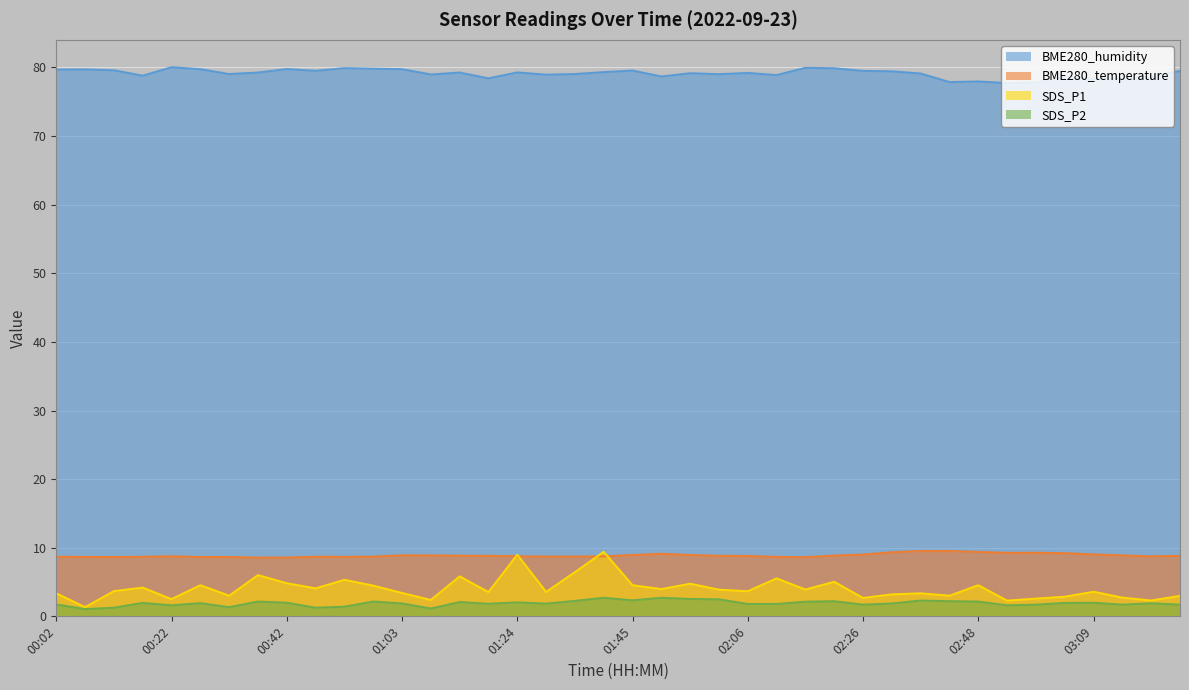

What are all the series names shown in the legend?

BME280_humidity, BME280_temperature, SDS_P1, SDS_P2